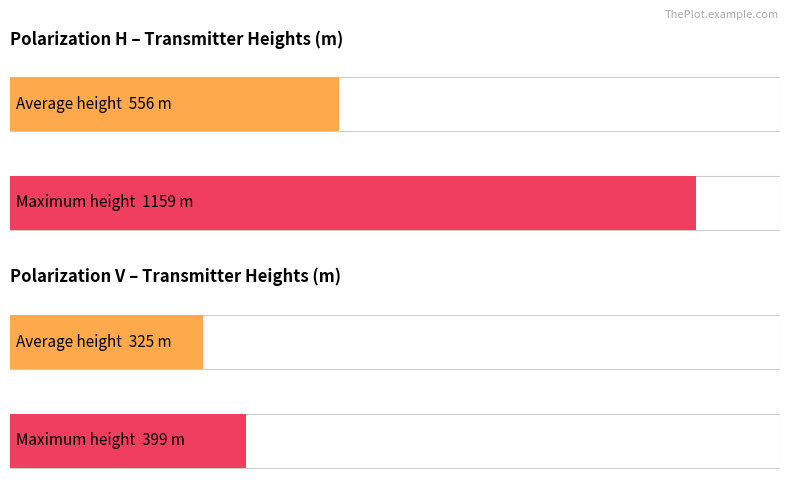

At how many categories does at least one series exceed 28?

2